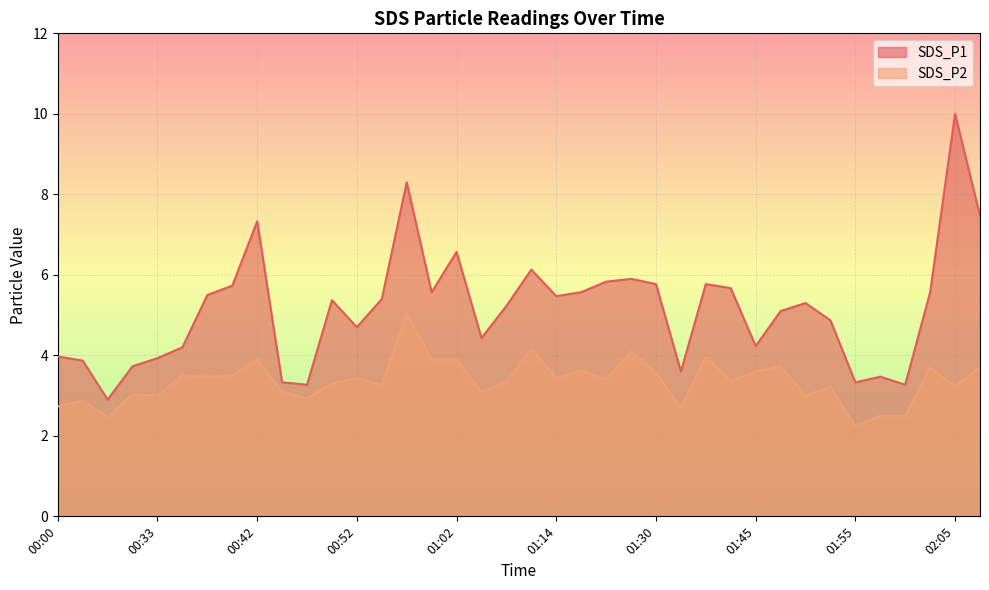

What is the label of the 31st point from the left?

01:50